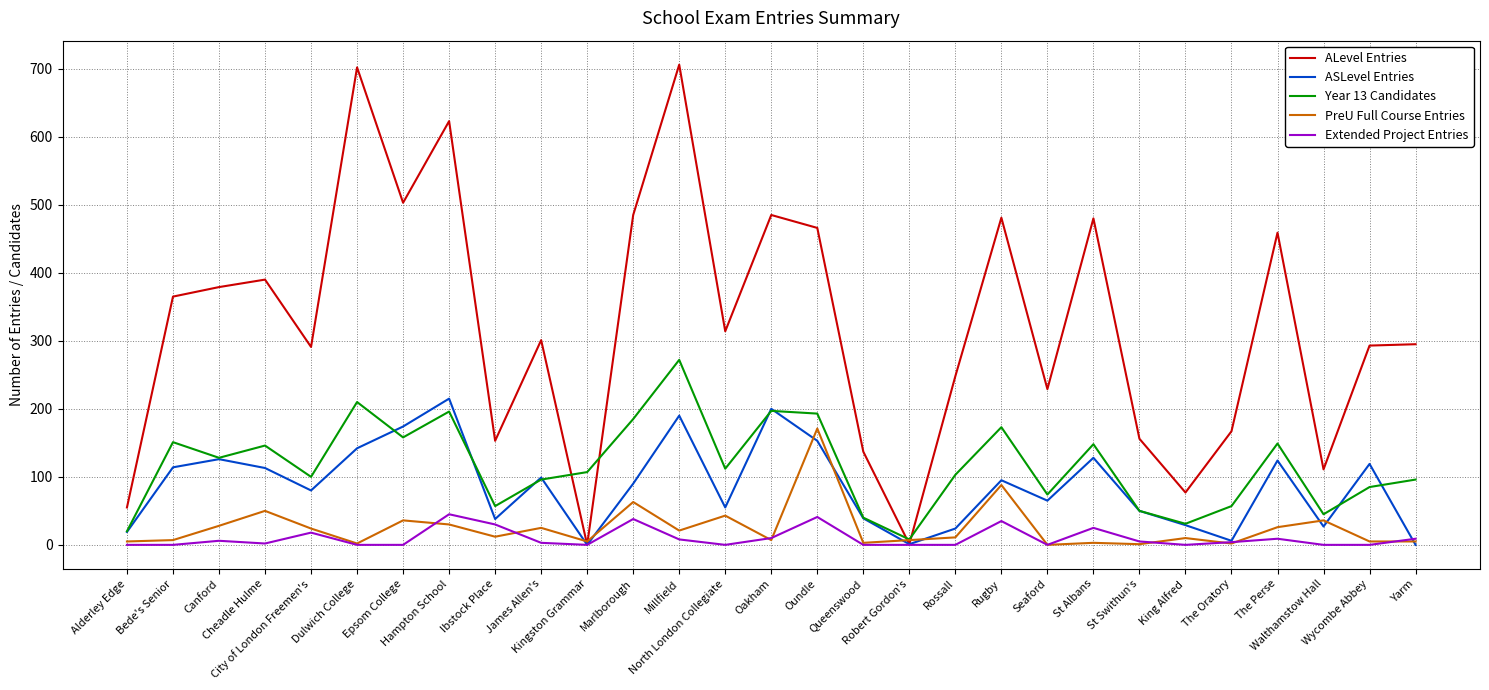

How many lines are shown in the chart?

5